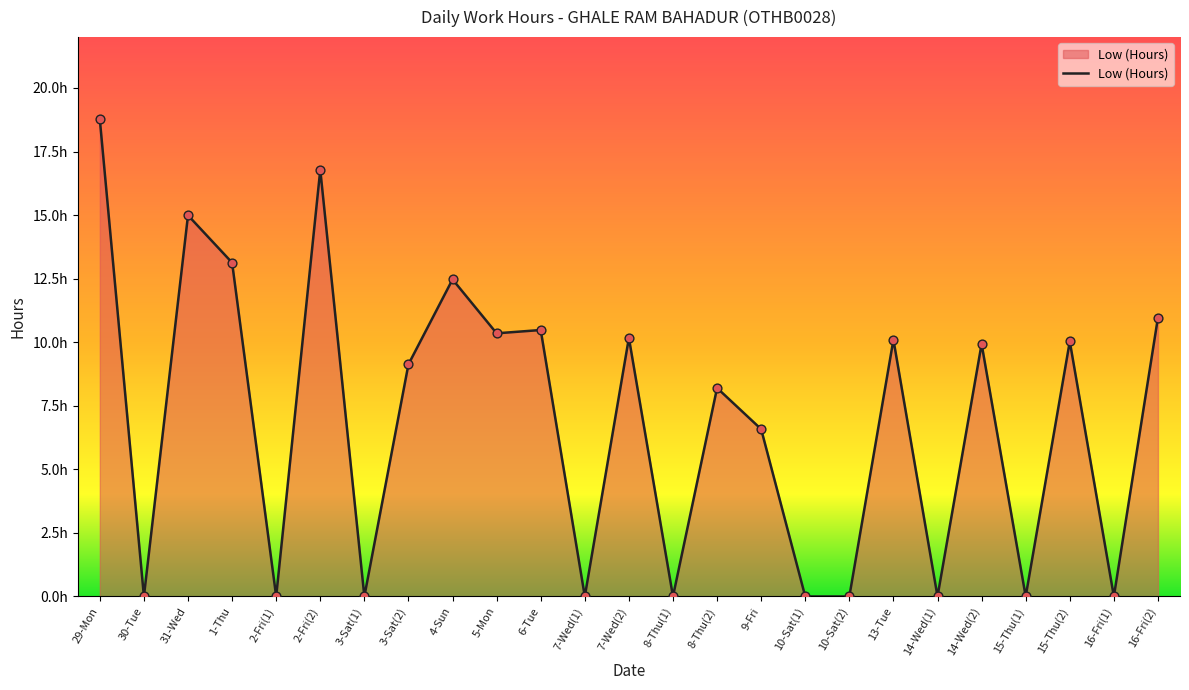

What is the change in value from 15-Thu(1) to 15-Thu(2)?

+10.0